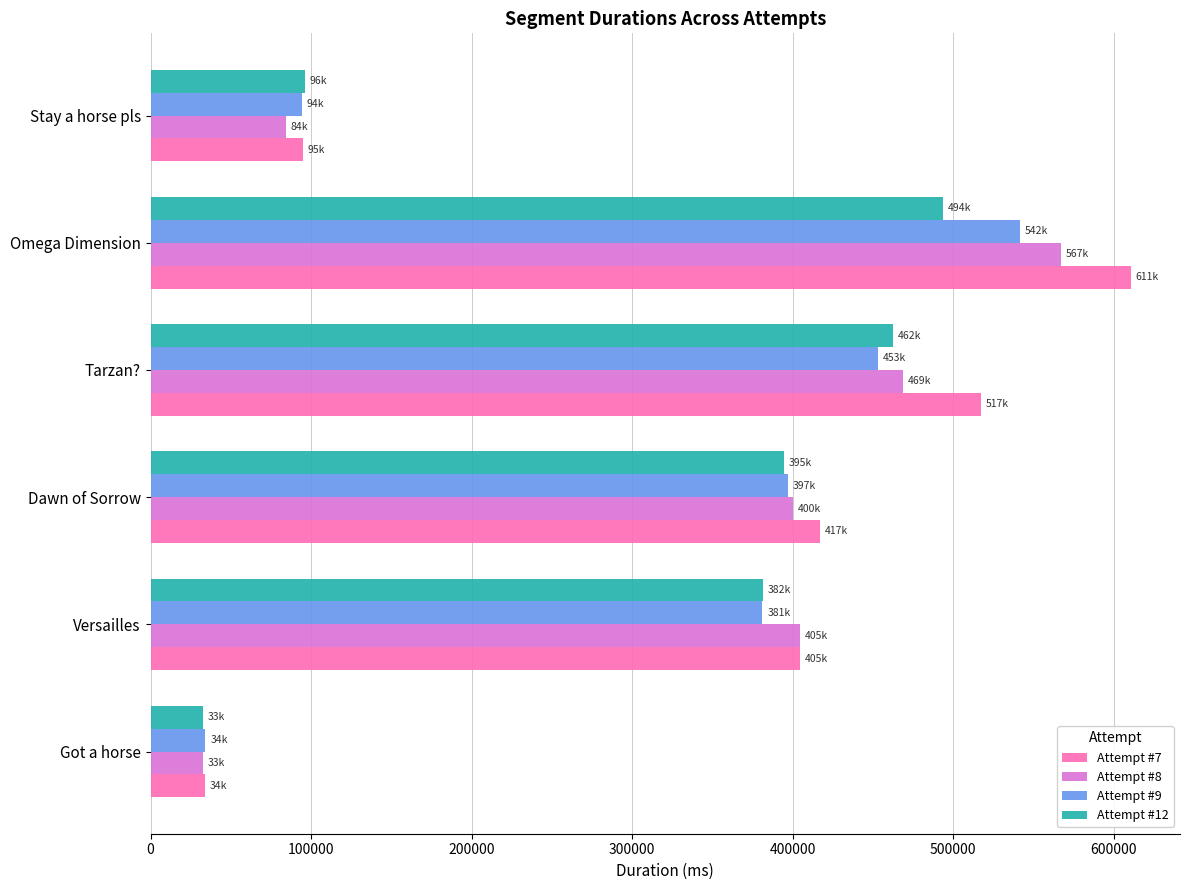

Which label corresponds to the smallest value in the chart?

Got a horse